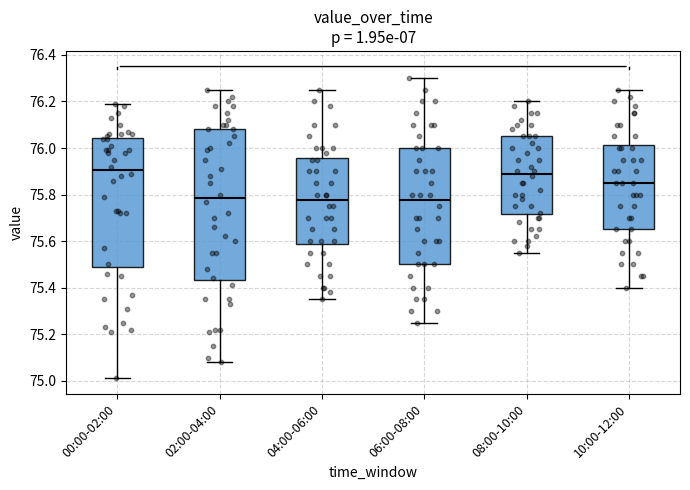

Which box is the tallest, from its lower edge to its upper edge?

02:00-04:00